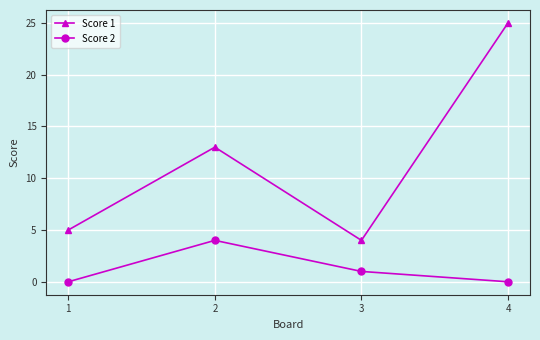

How many data points in Score 2 are less than 1?

2